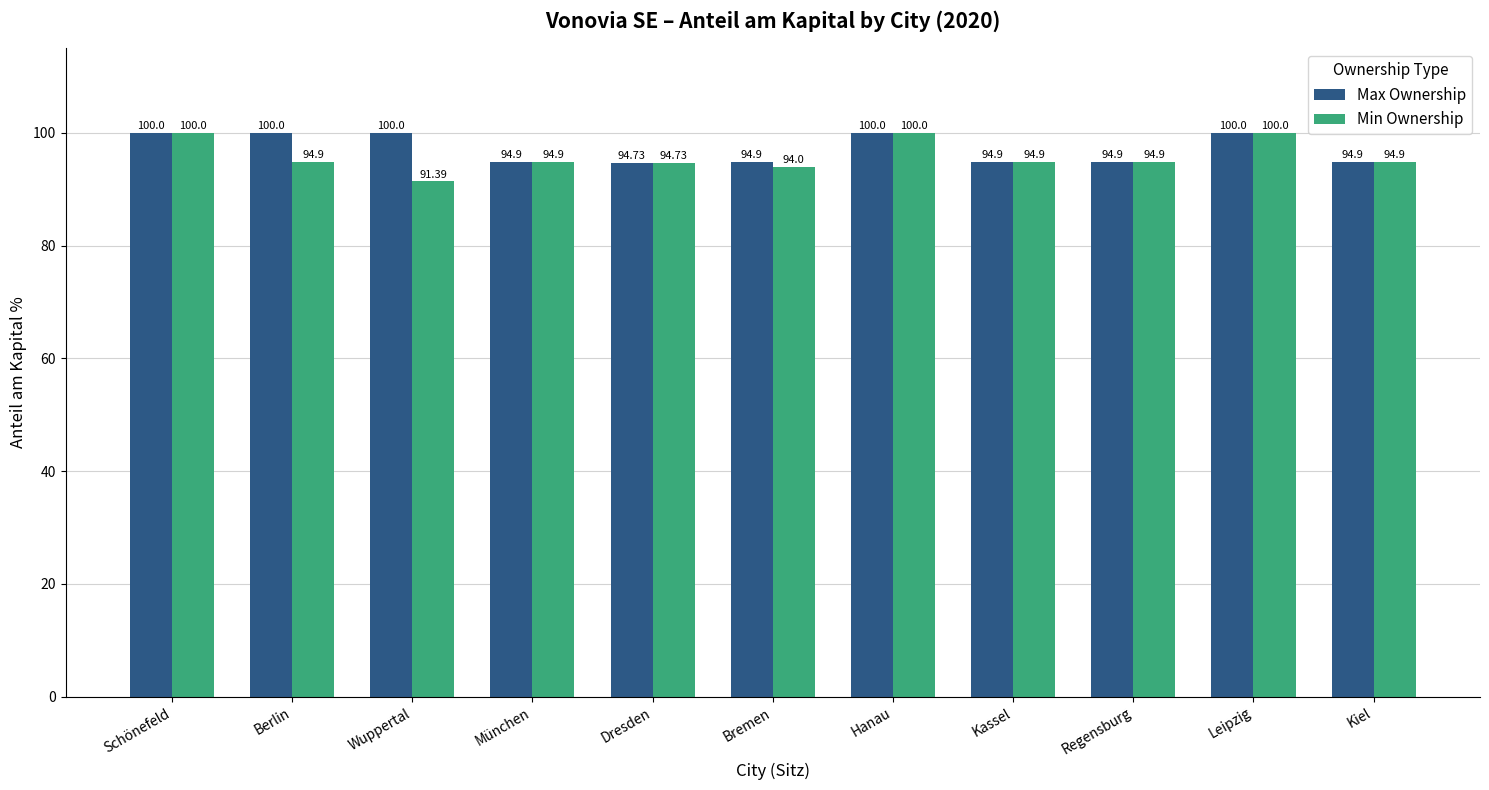

What is the value of the Max Ownership bar at the 10th from the left?

100.0